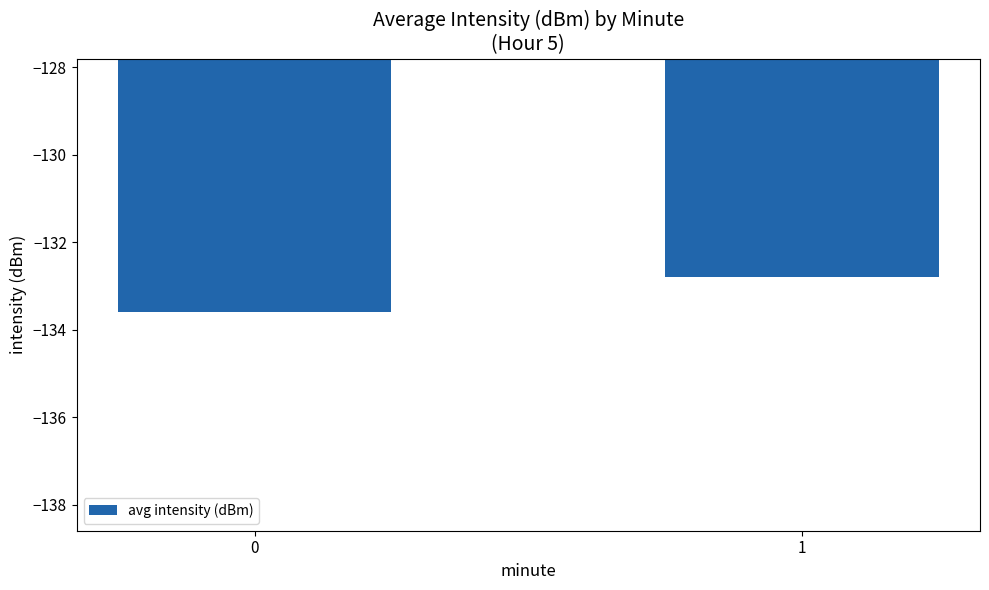

Reading left to right, transcribe all the data shown in this chart.

-133.6	-132.8